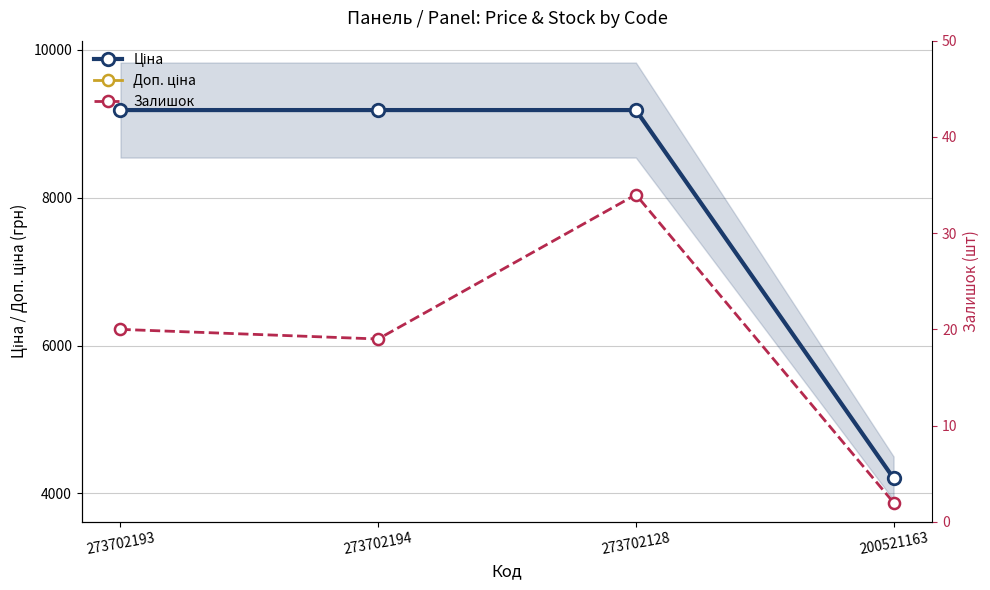

What value does the Залишок series have at 273702193?

20.0